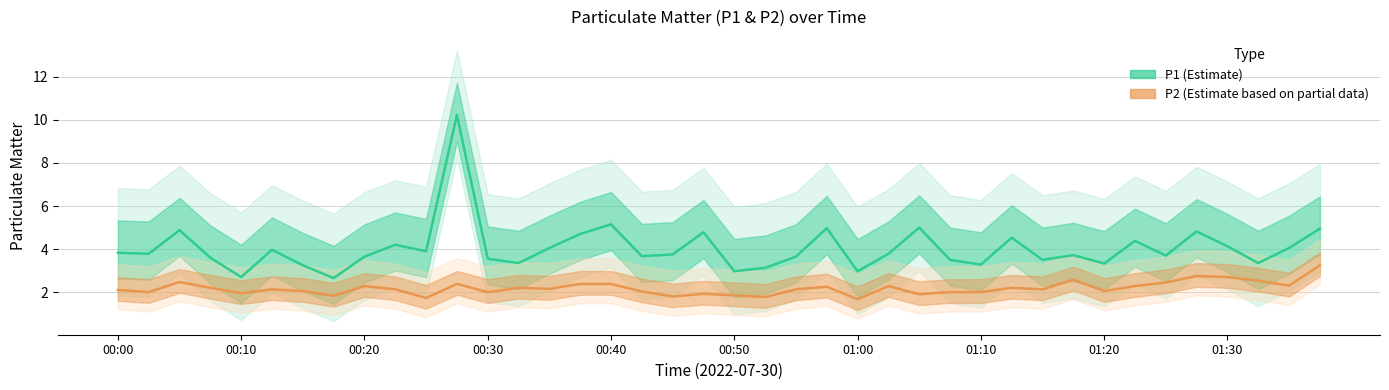

What is the approximate value of P1 (Estimate) at 00:30?

3.5